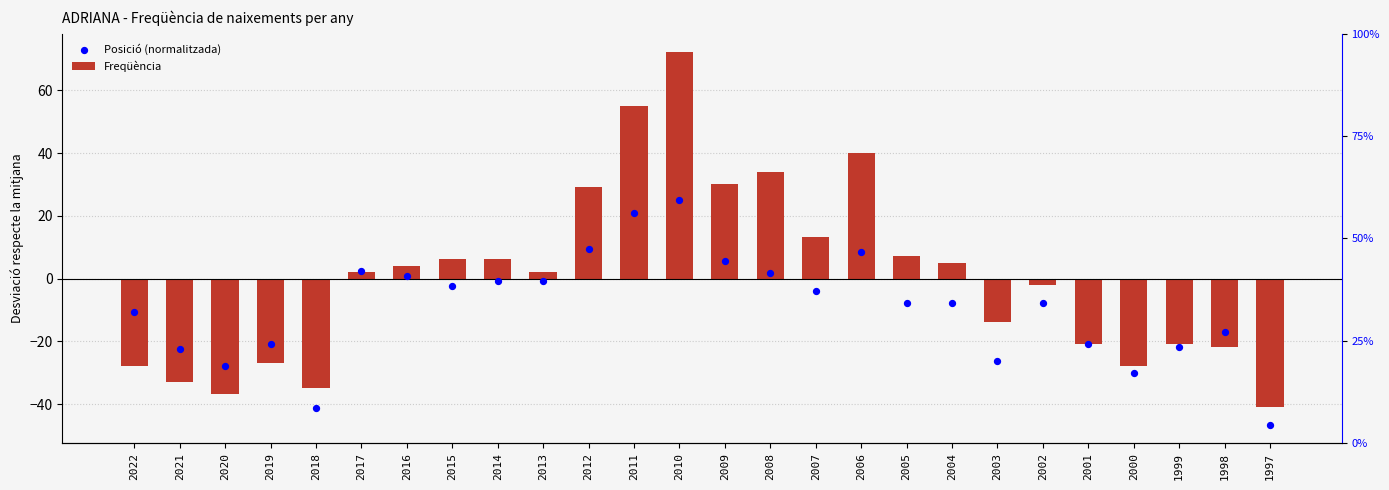

At which category is the sum across all series the highest?

2010